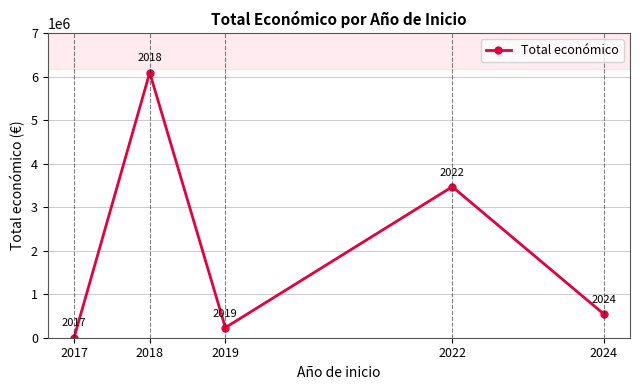

How many interior local peaks (higher than both neighbors) does the data have?

2